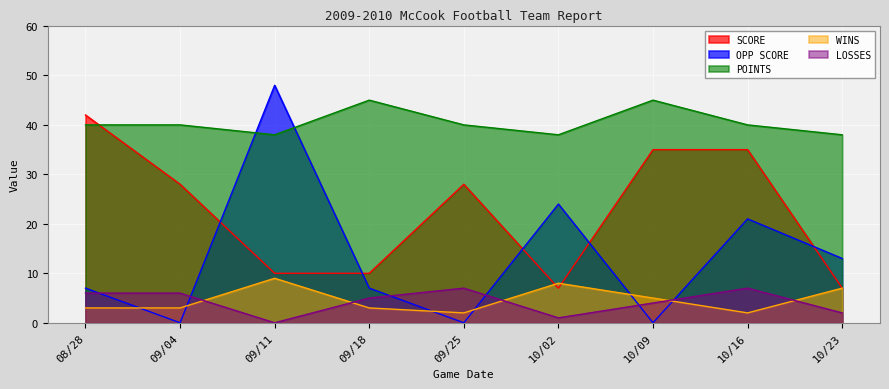

How many interior local valleys does the LOSSES series have?

2